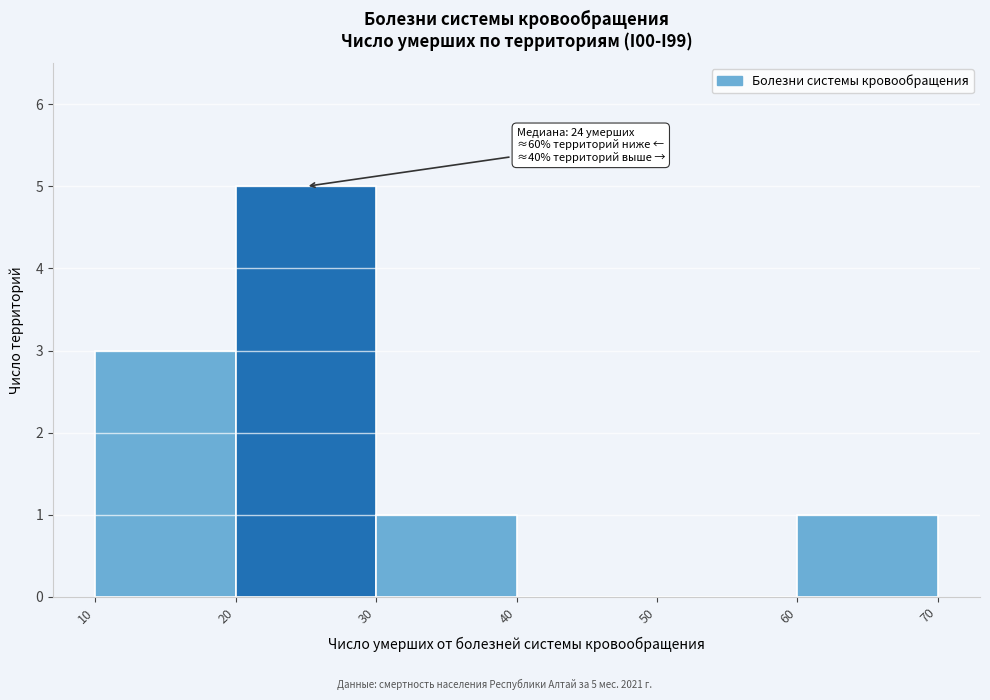

Which range on the x-axis has the tallest bar?

20 to 30